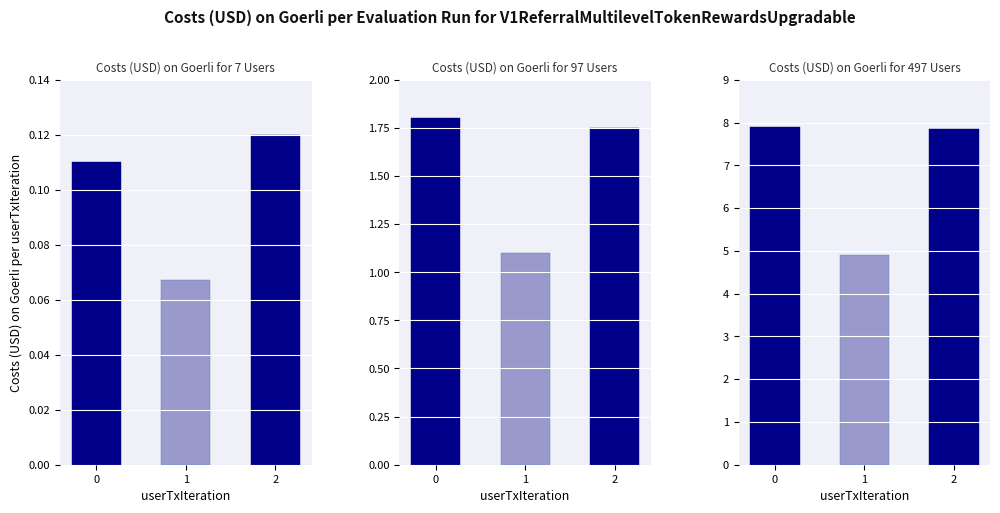

True or false: Costs on Goerli for 497 Users has a value of 7.9 at 0.

True